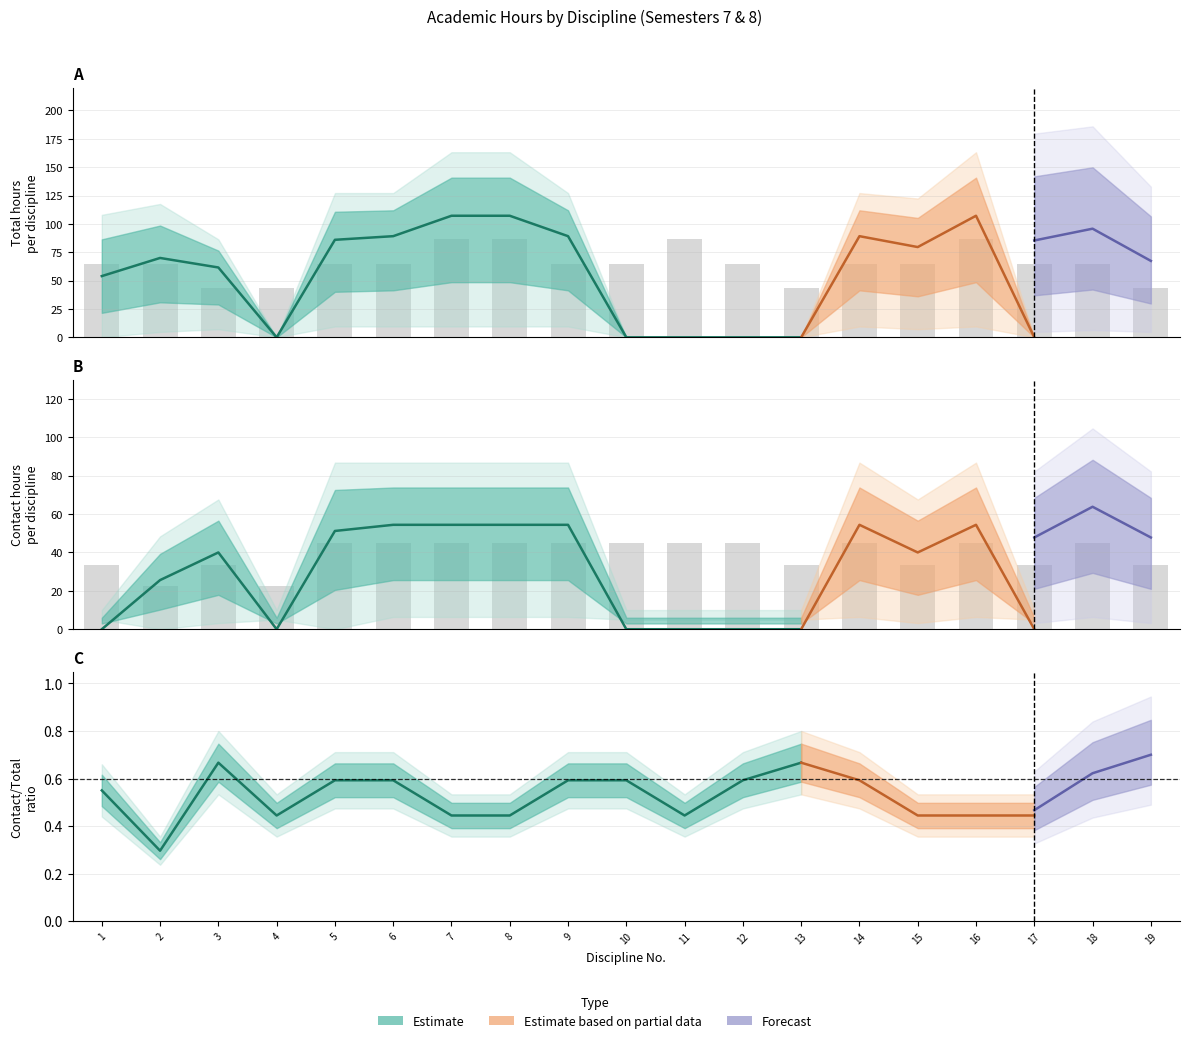

Is the value of Sem7_Total at 16 greater than the value of Sem8_Total at 16?

Yes